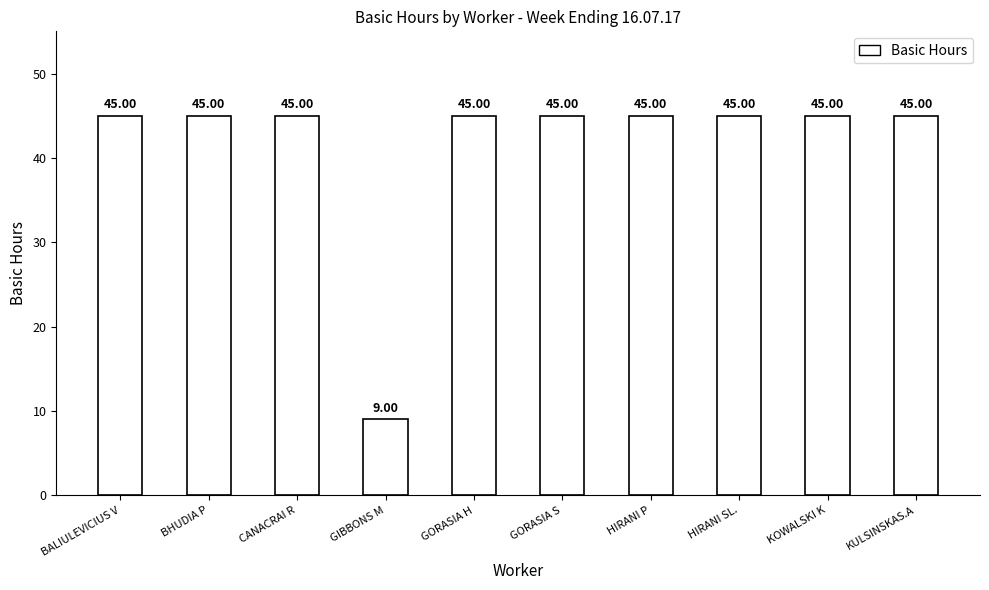

Which label corresponds to the smallest value in the chart?

GIBBONS M